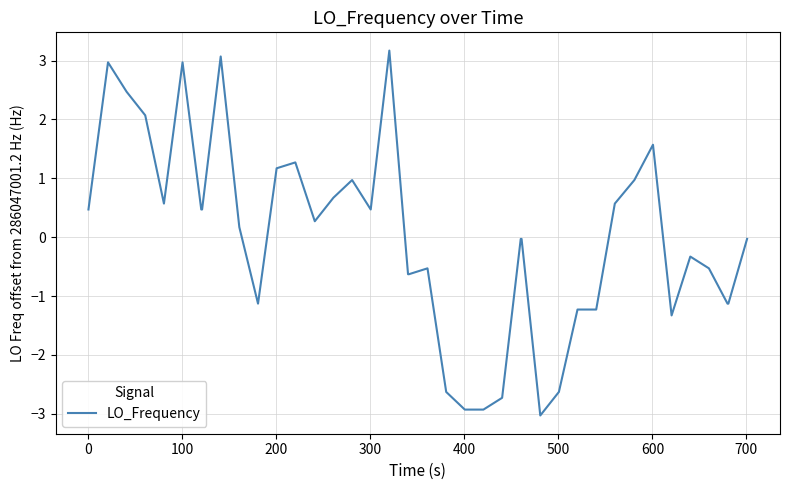

What is the greatest value displayed?

3.2